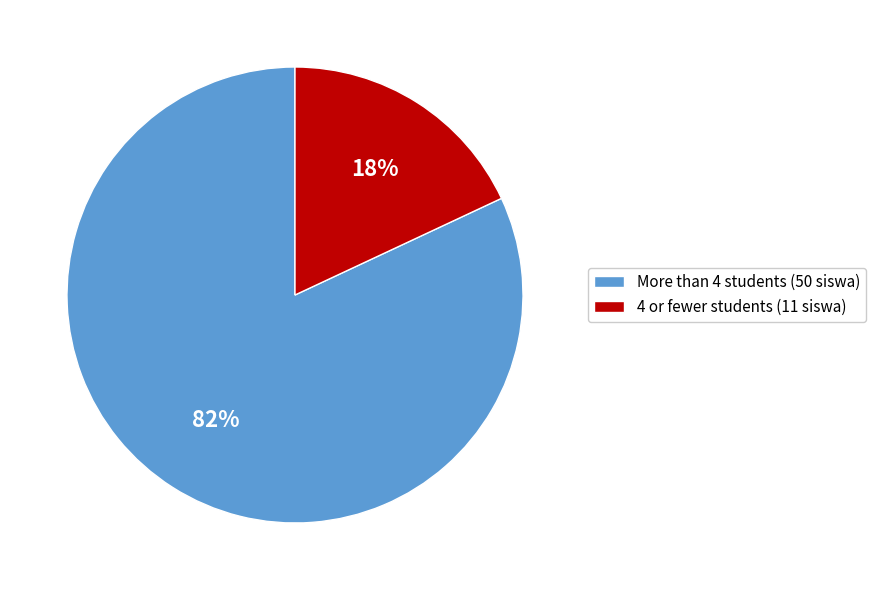

Do More than 4 students (50 siswa) and 4 or fewer students (11 siswa) together represent more than half of the pie?

Yes